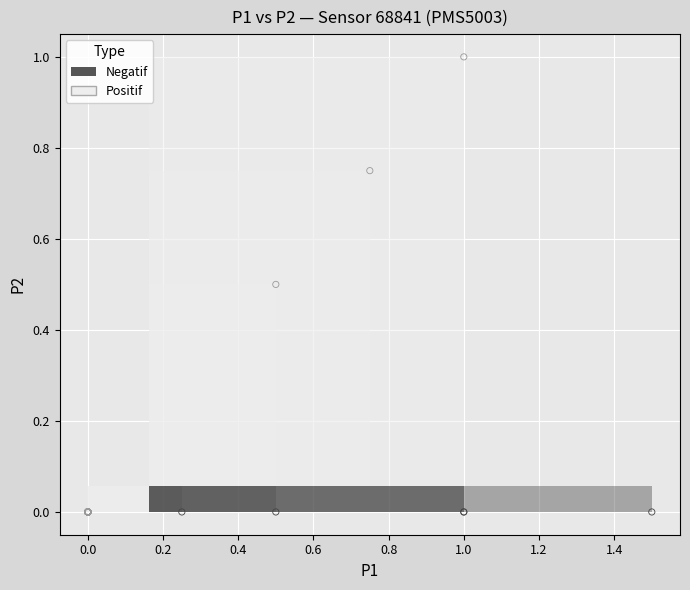

Which series reaches the maximum Y coordinate?

Positif